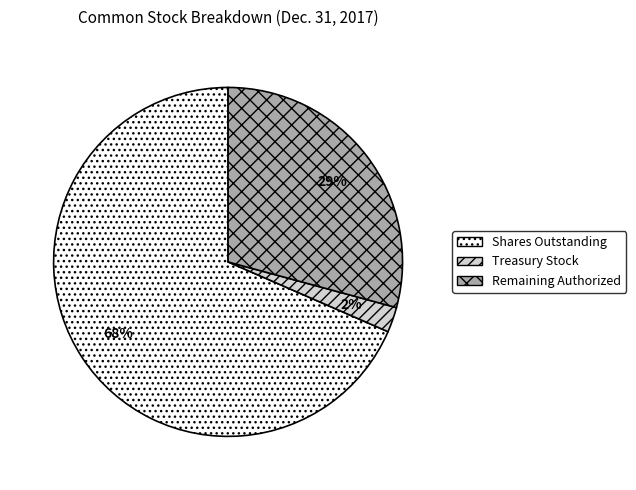

Rank the categories by value from lowest to highest.

Treasury Stock, Remaining Authorized, Shares Outstanding